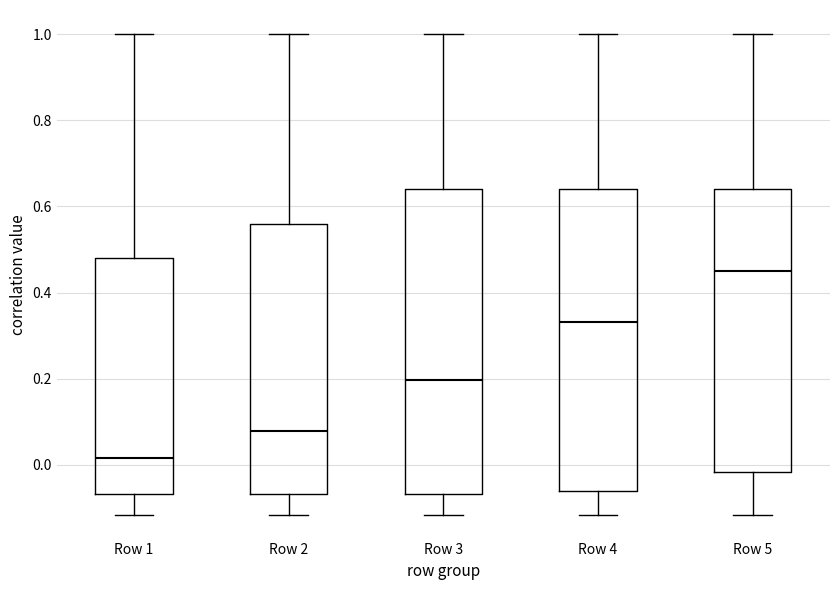

Reading left to right, read every box against the y-axis: the position of its median line, the range the box covers, and the ends of its whiskers. The values are not printed on the chart, so give them approximately, as read against the axis.

Row 1: median 0.02, box -0.06 to 0.48, whiskers -0.12 to 1.00
Row 2: median 0.08, box -0.06 to 0.56, whiskers -0.12 to 1.00
Row 3: median 0.20, box -0.06 to 0.64, whiskers -0.12 to 1.00
Row 4: median 0.34, box -0.06 to 0.64, whiskers -0.12 to 1.00
Row 5: median 0.44, box -0.02 to 0.64, whiskers -0.12 to 1.00